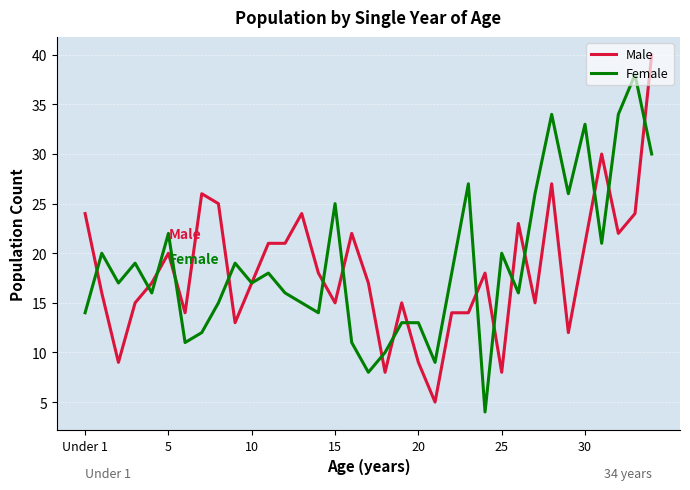

What is the greatest value displayed?

40